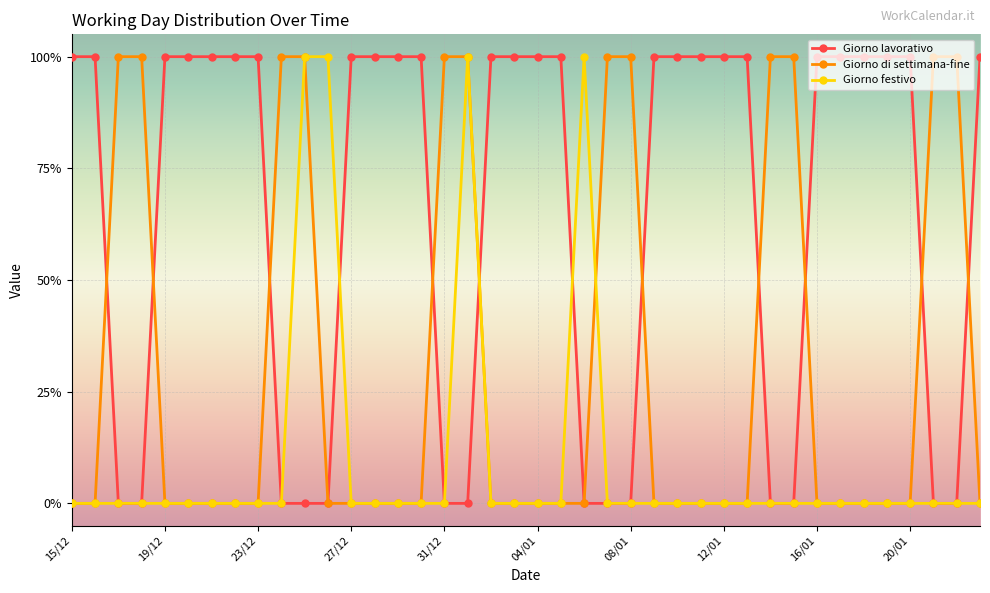

Which label corresponds to the largest value in the chart?

15/12